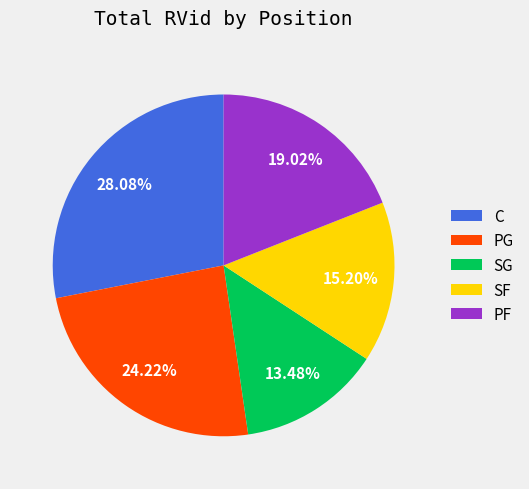

Do SG and C together represent more than half of the pie?

No